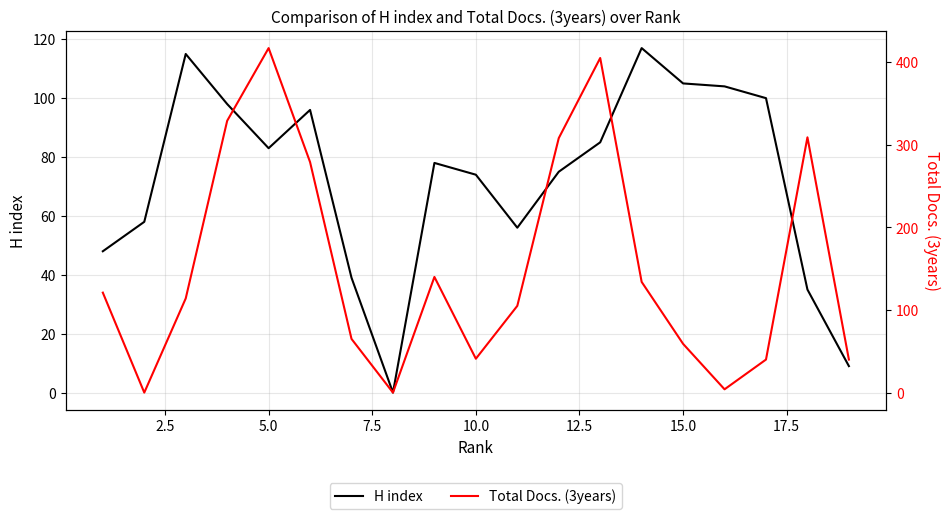

How many lines are shown in the chart?

2